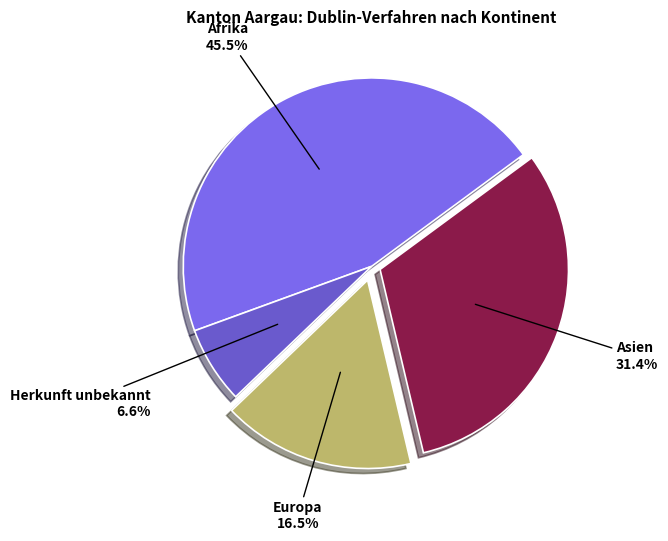

Is the sum of Europa and Afrika greater than half?

Yes